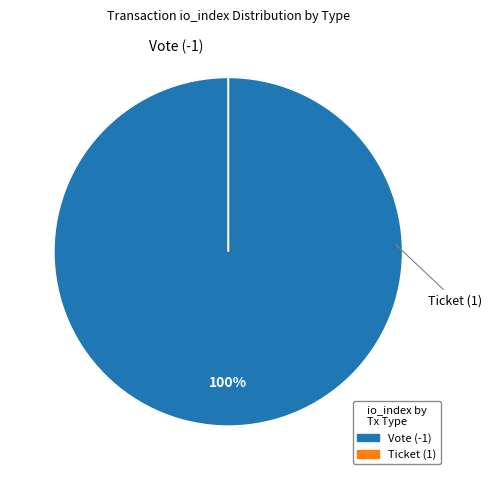

True or false: Vote (-1) accounts for 100% of the total.

True